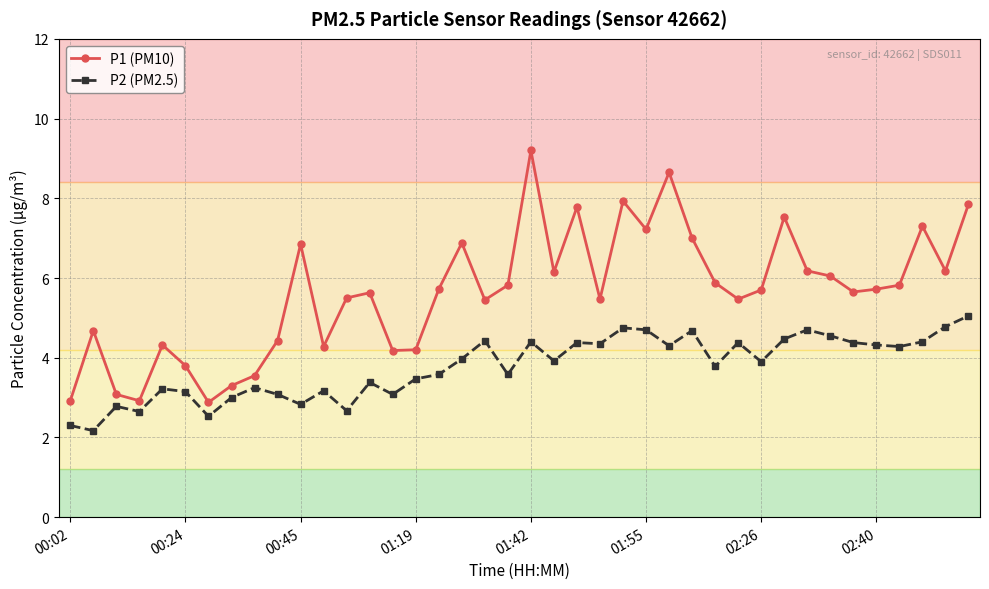

Which series has the largest total across all categories?

P1 (PM10)